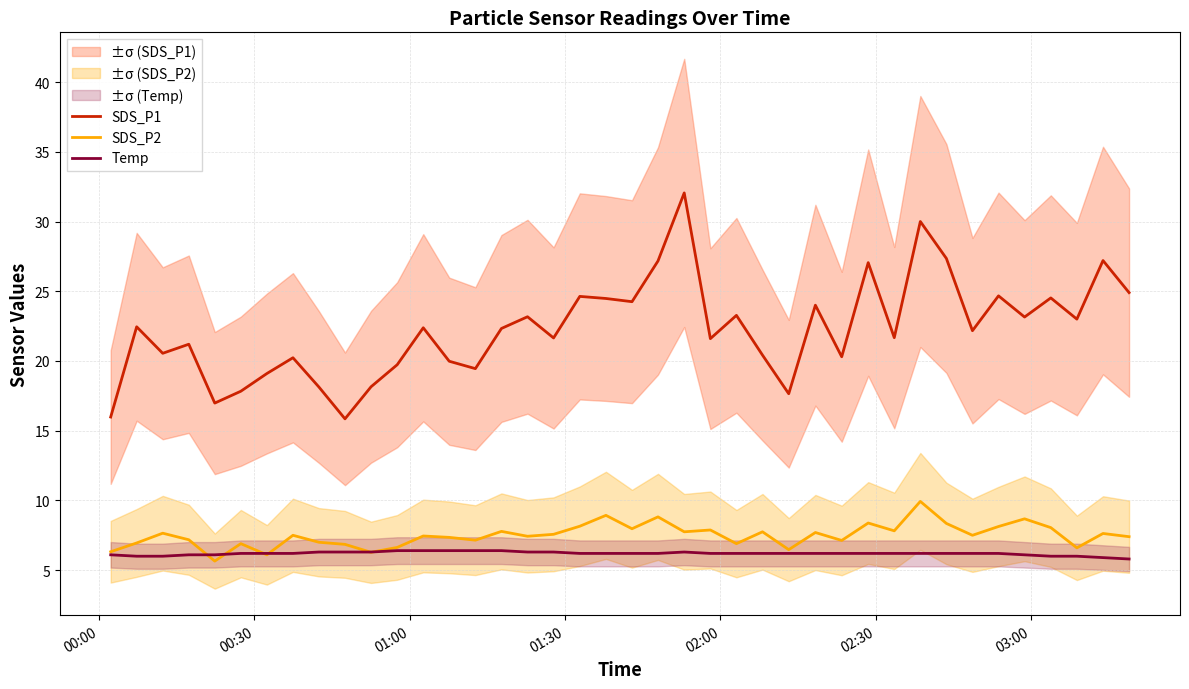

True or false: SDS_P2 and SDS_P1 intersect in this chart.

False